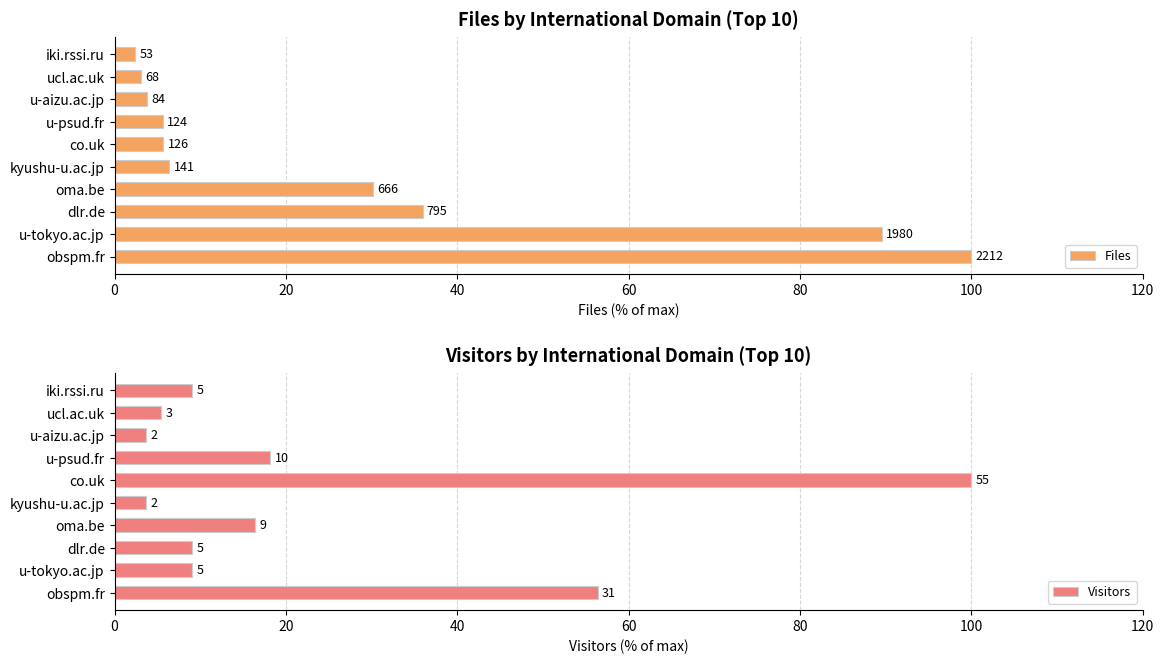

Rank the series at u-tokyo.ac.jp from lowest to highest value.

Visitors, Files